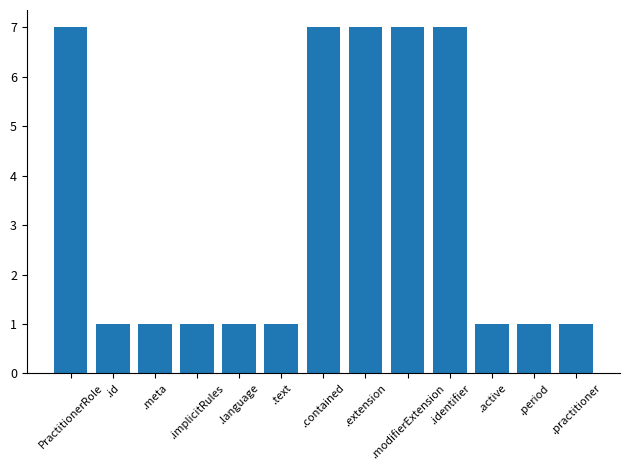

What is the greatest value displayed?

7